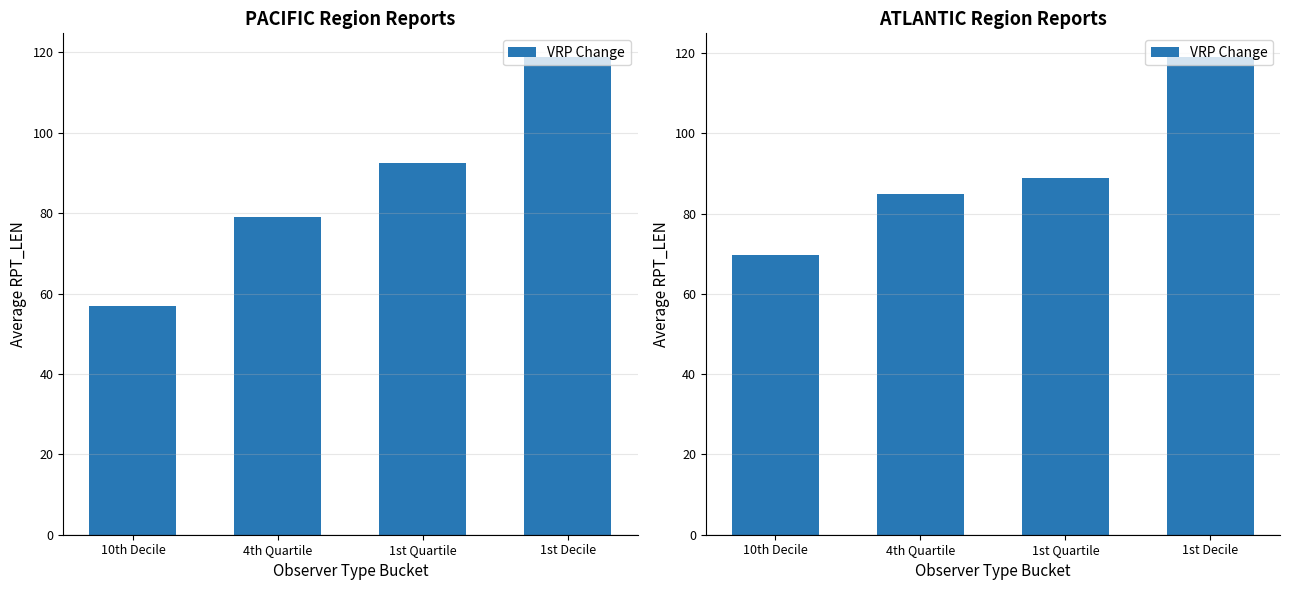

Rank the categories by value from highest to lowest.

1st Decile, 1st Quartile, 4th Quartile, 10th Decile